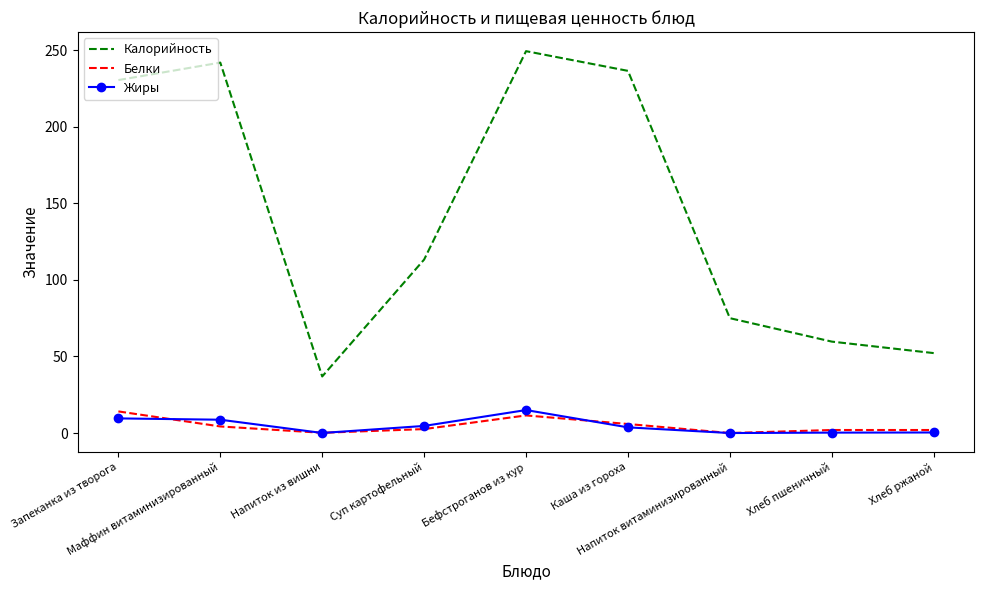

True or false: Белки and Калорийность cross at least once.

False